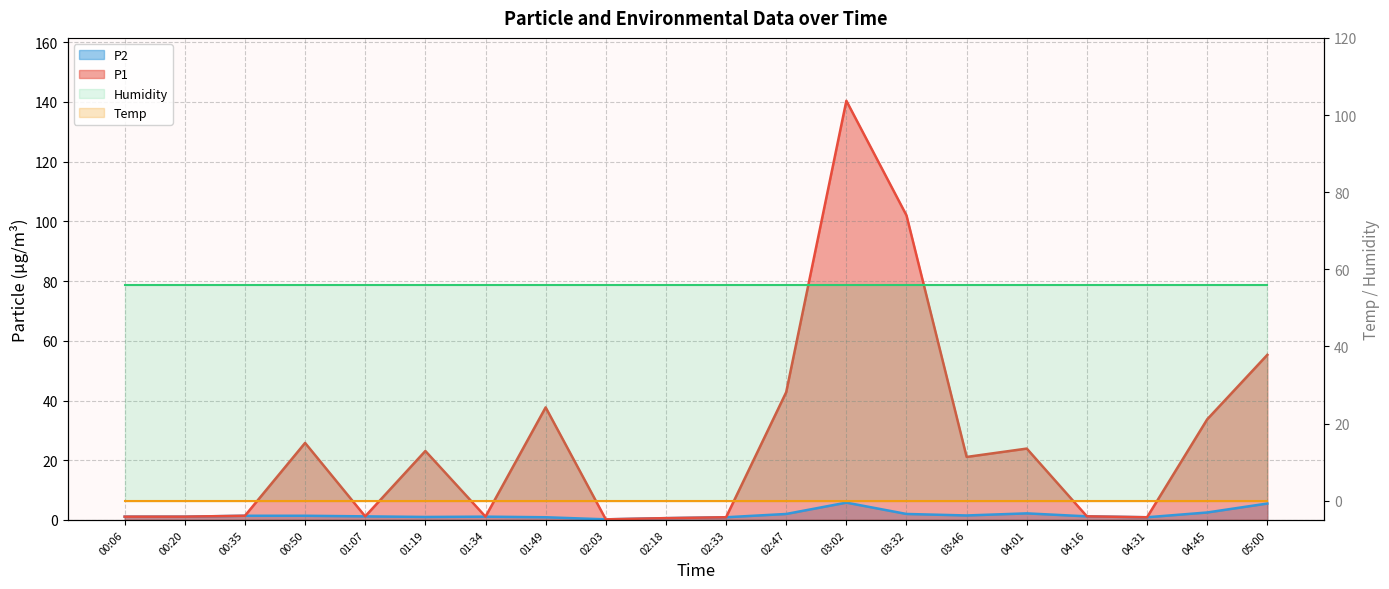

Read the P2 value at 01:34.

1.1